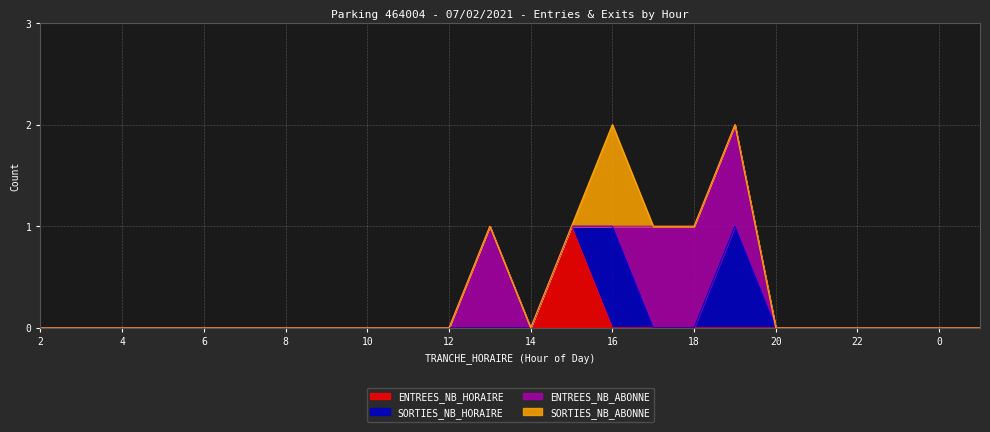

True or false: SORTIES_NB_ABONNE and ENTREES_NB_HORAIRE intersect in this chart.

True